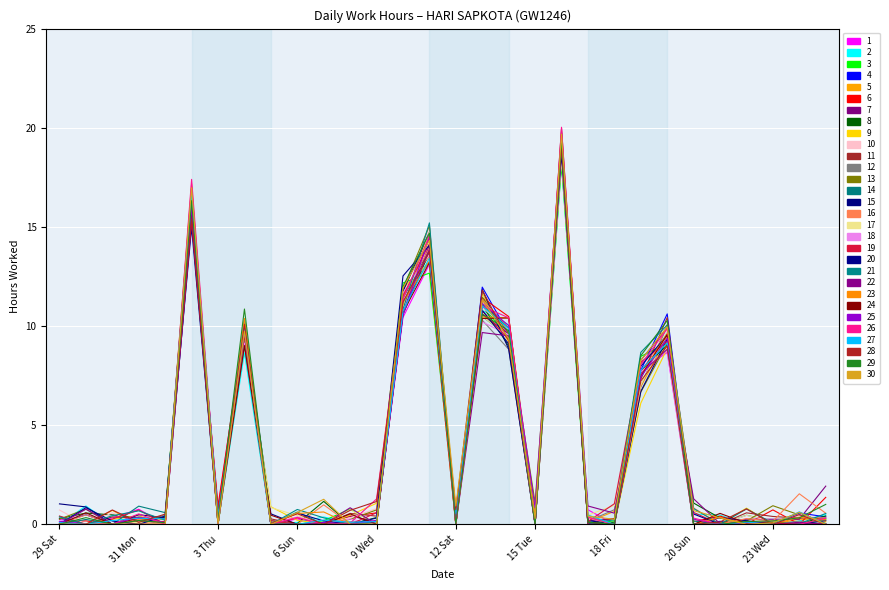

Where is the first local maximum for 2?

2 Wed